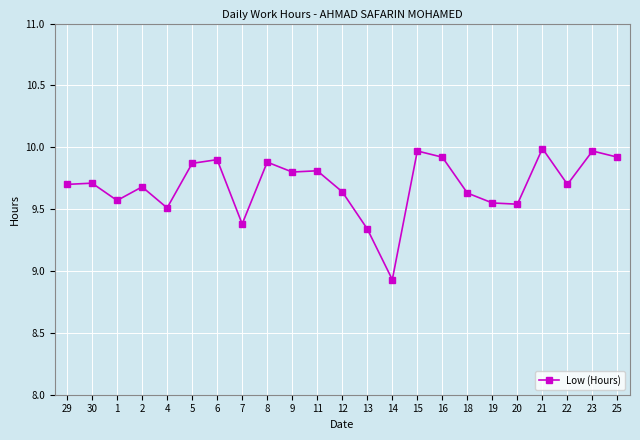

Does the chart display data point markers on the line(s)?

Yes